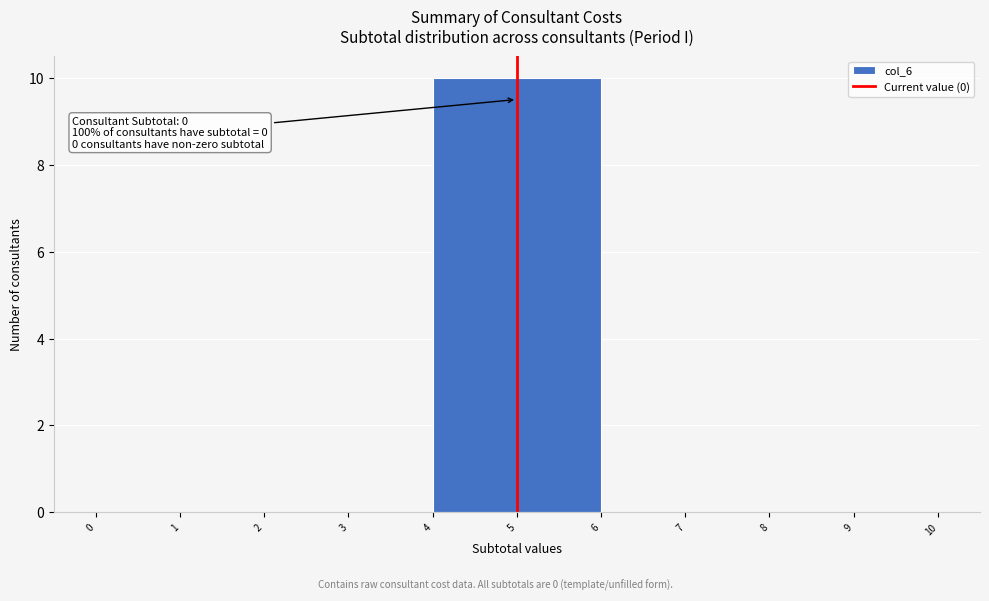

Reading left to right, transcribe all the data shown in this chart.

1=0	3=0	5=10	7=0	9=0